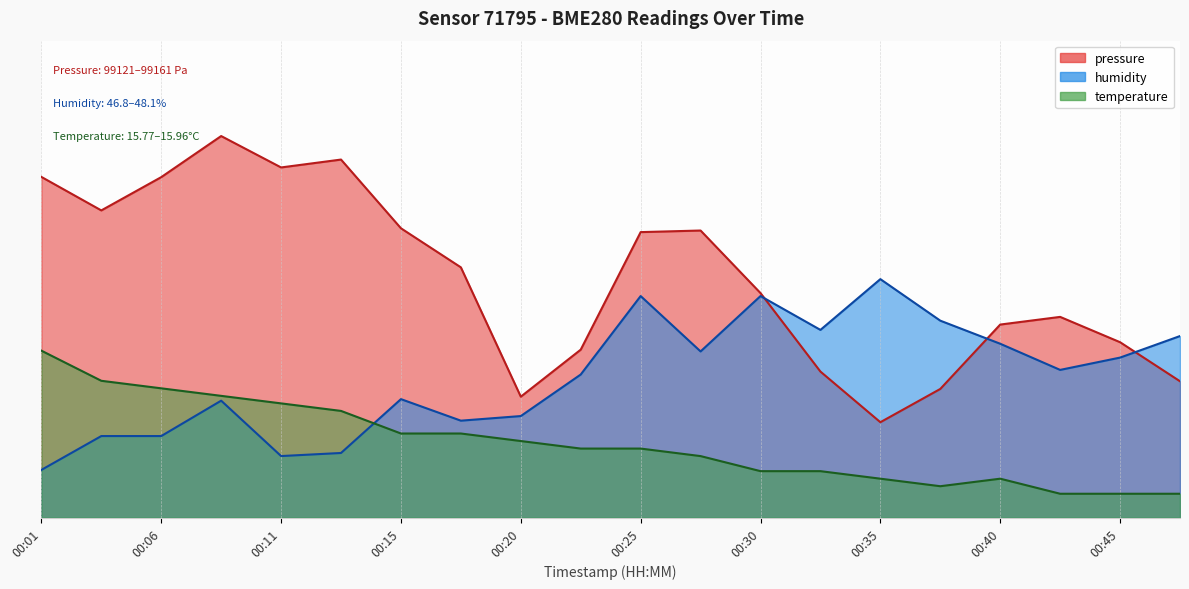

Read the temperature value at 00:03.

28.7